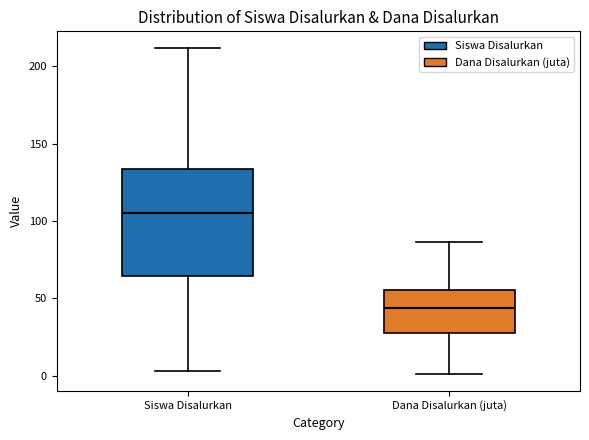

Comparing the boxes themselves (not the whiskers), which one is the tallest?

Siswa Disalurkan